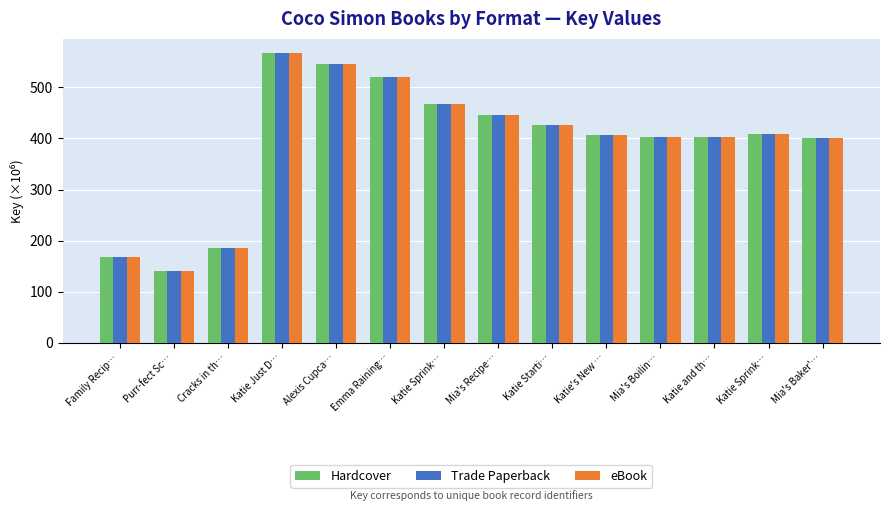

What is the sum of all Trade Paperback values?

5484.6